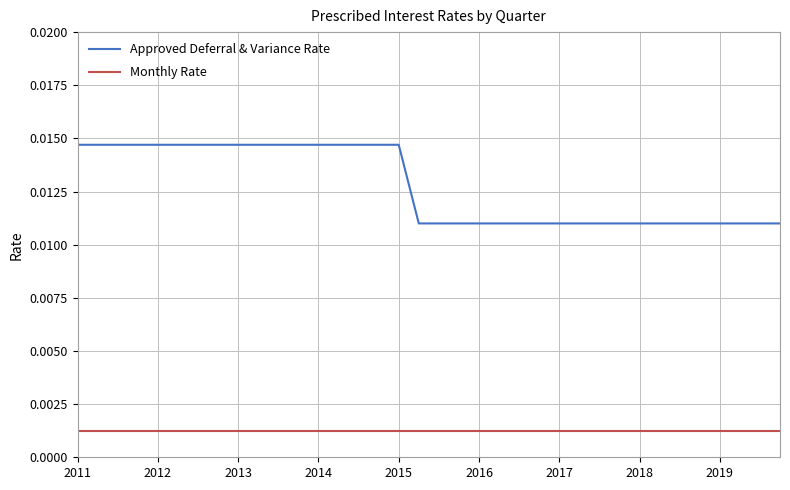

At how many categories does at least one series exceed 0?

36